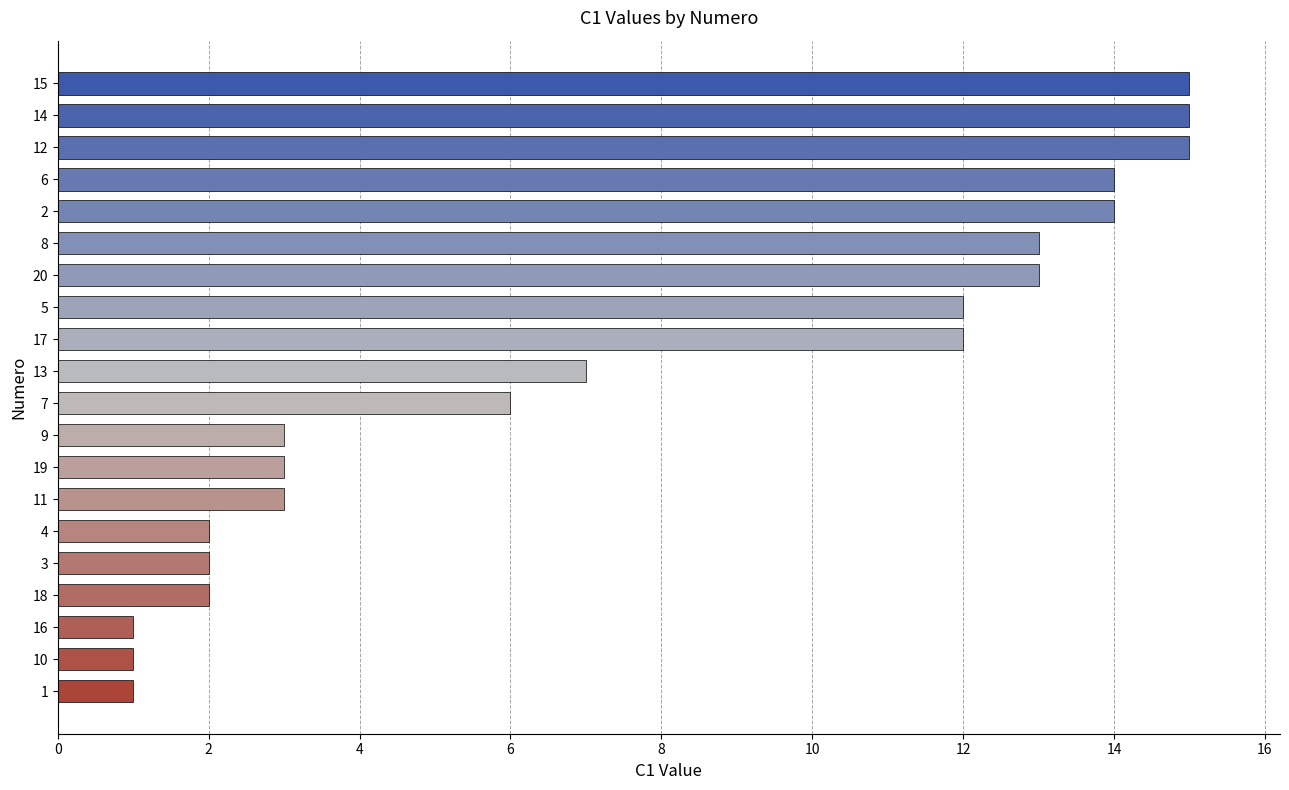

Reading top to bottom, extract all data points from this chart.

15=15	14=15	12=15	6=14	2=14	8=13	20=13	5=12	17=12	13=7	7=6	9=3	19=3	11=3	4=2	3=2	18=2	16=1	10=1	1=1